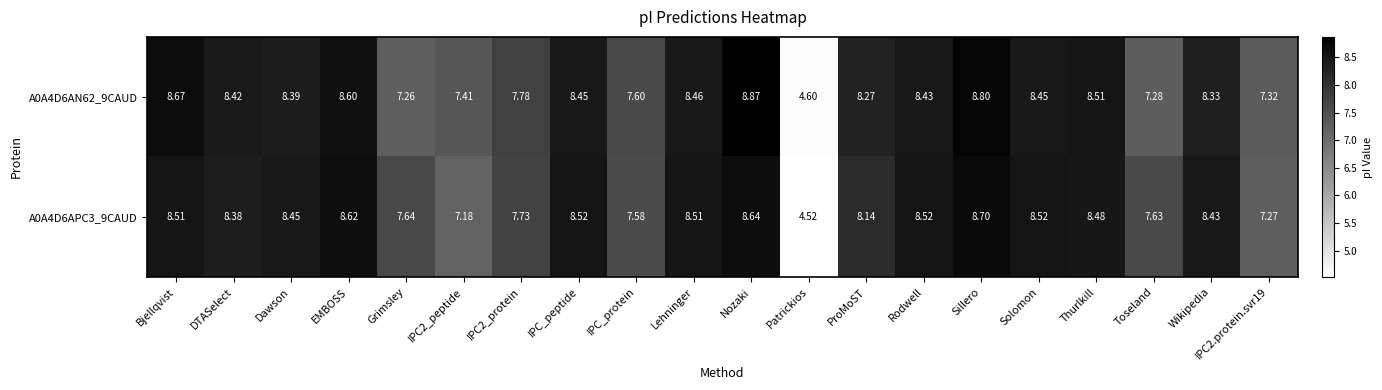

Rank the series by their maximum value, from highest to lowest.

A0A4D6AN62_9CAUD, A0A4D6APC3_9CAUD